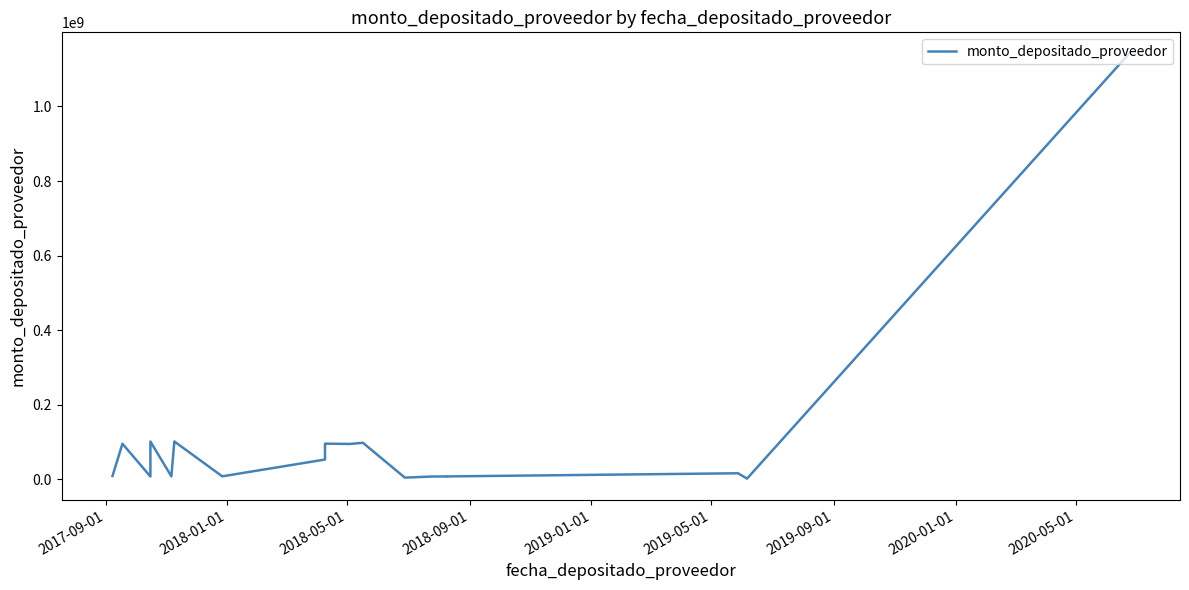

How many categories are shown in the chart?

18